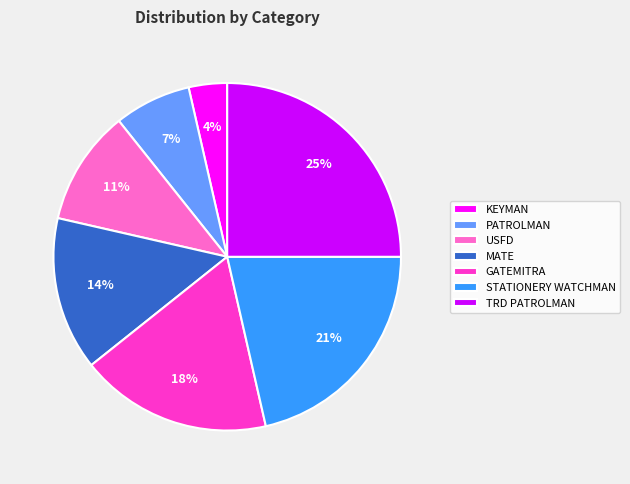

How many segments does this pie chart have?

7